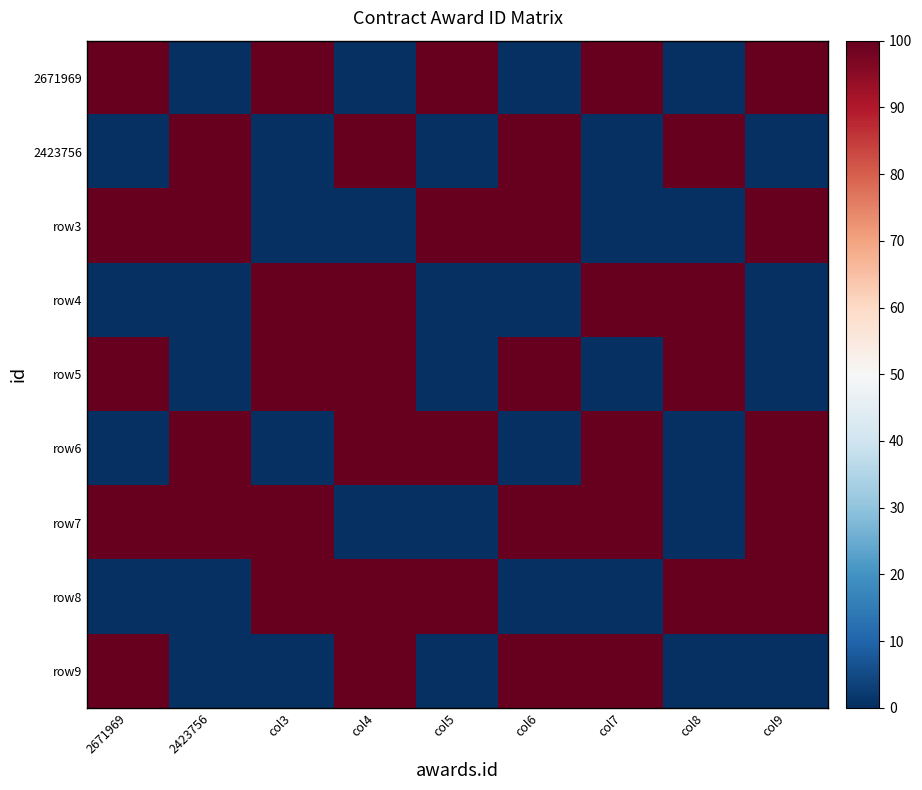

What is the maximum value shown in the chart?

100